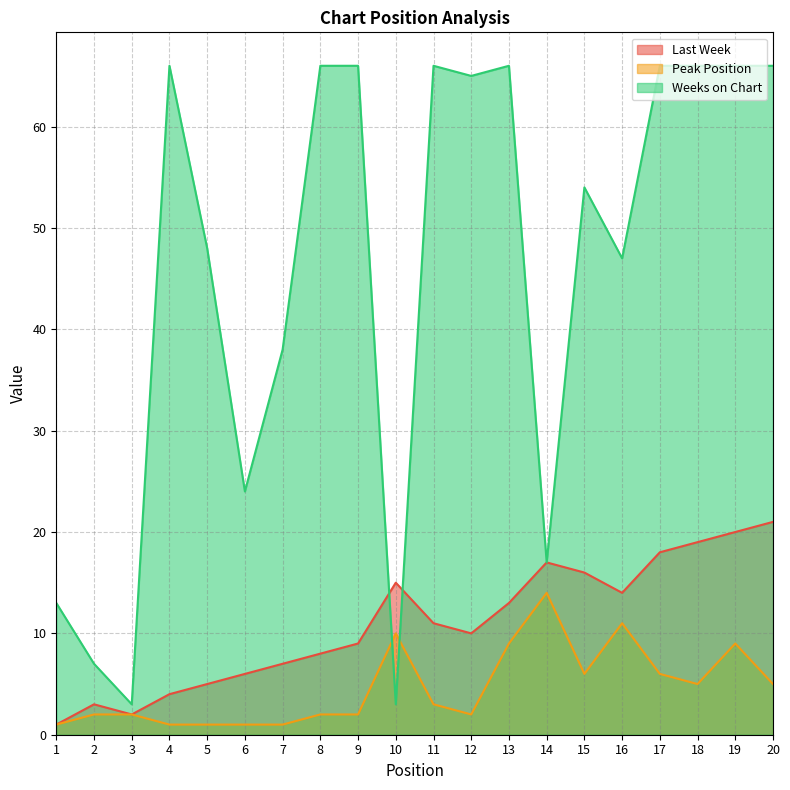

What is the sum of all Last Week values?

219